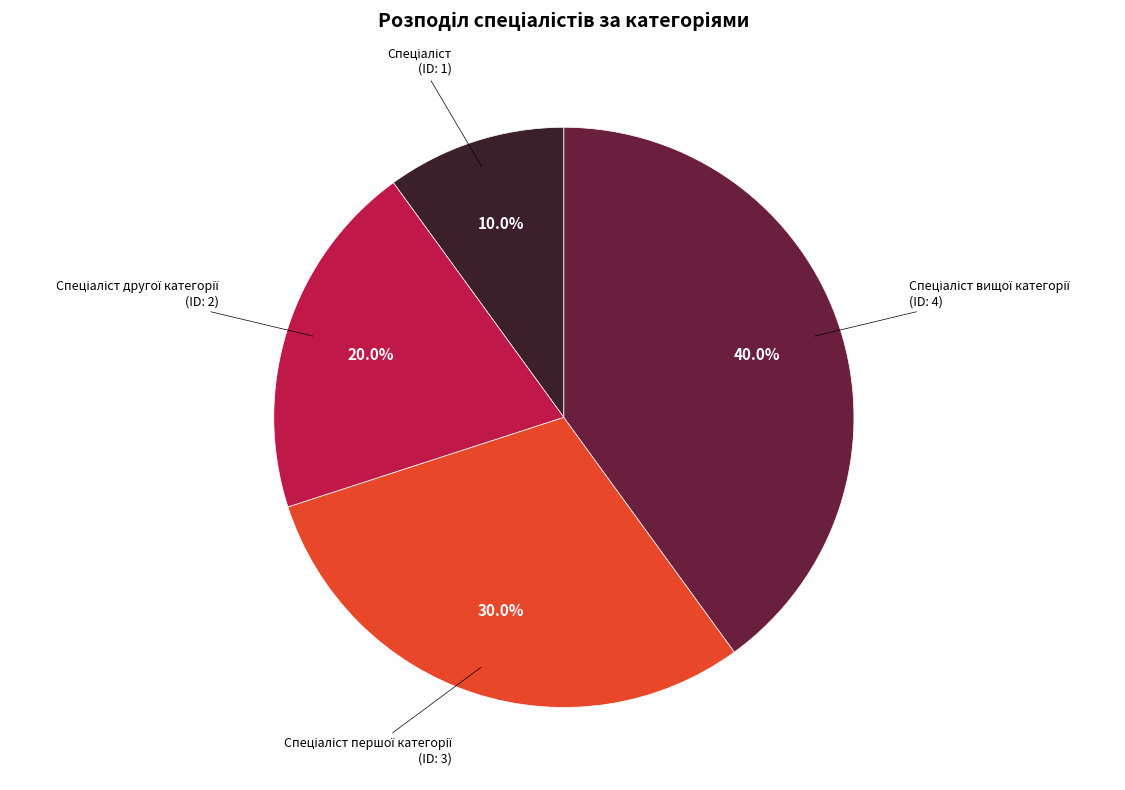

Is there any slice that represents more than half of the pie?

No